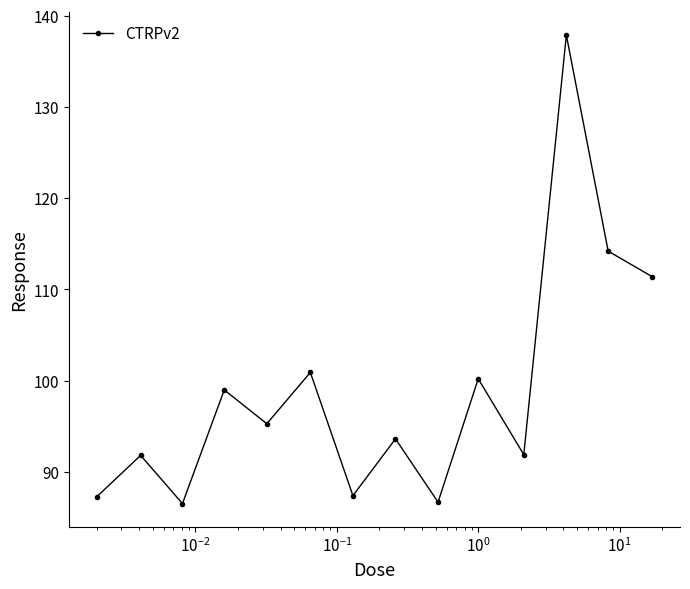

What is the sum of all values?

1383.9